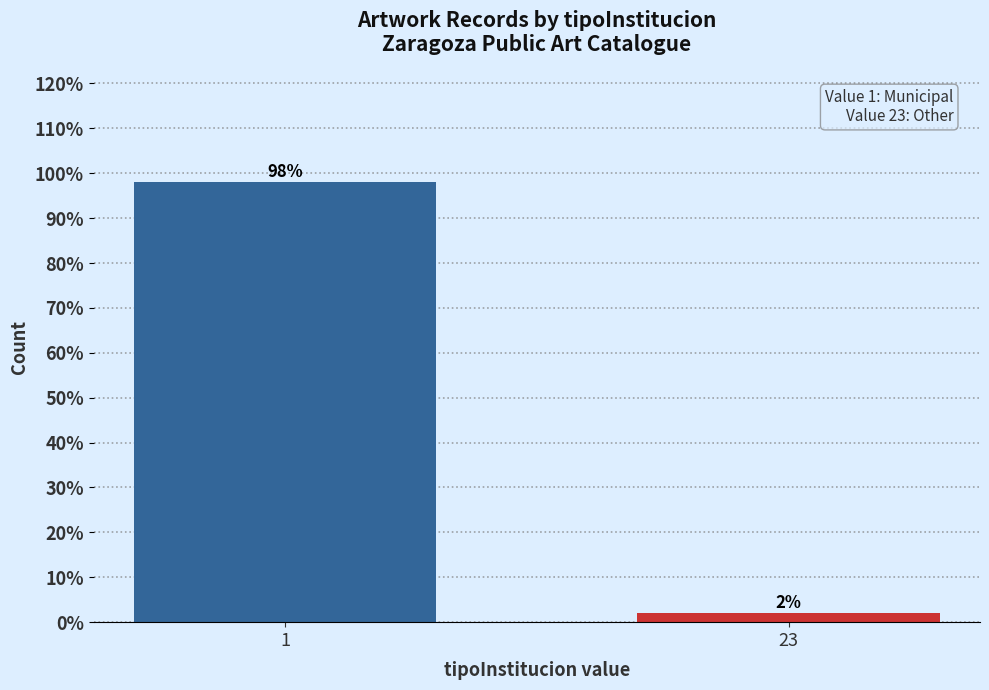

Reading left to right, extract all data points from this chart.

98	2